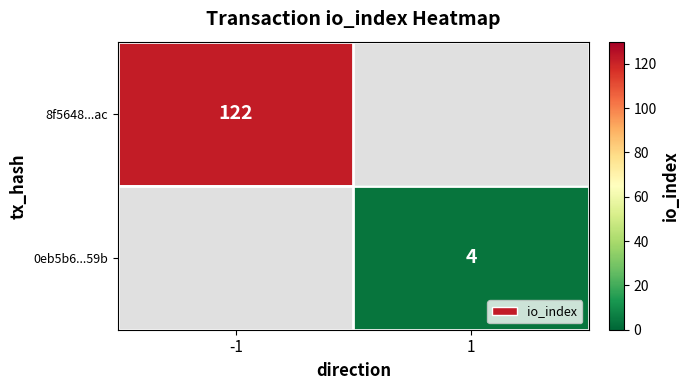

Is it true that 0eb5b6...59b equals 4 at 1?

True